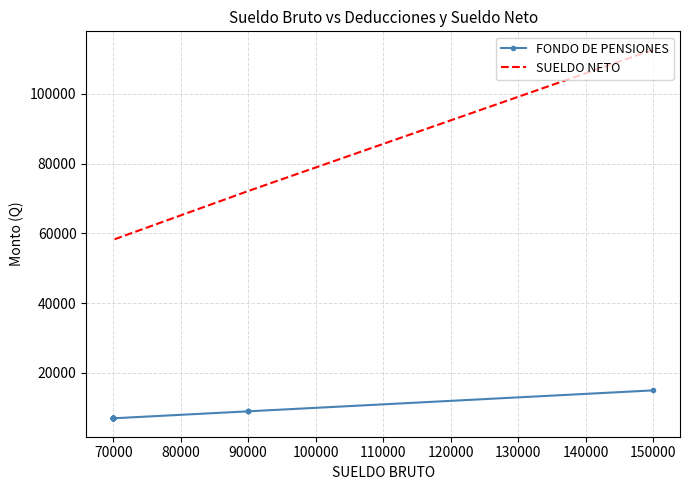

What is the minimum value for SUELDO NETO?

58204.2